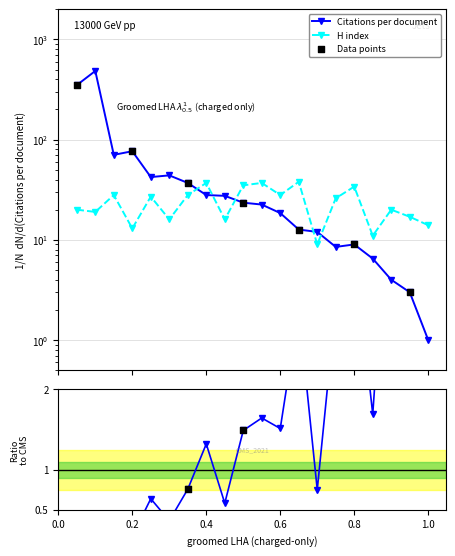

At how many categories does at least one series exceed 167?

2